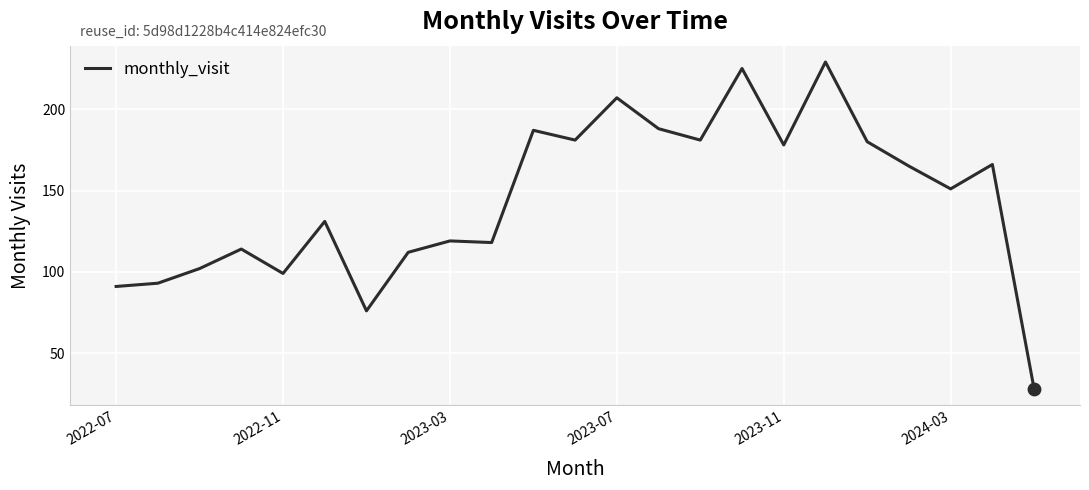

What is the difference between the maximum and minimum values?

201